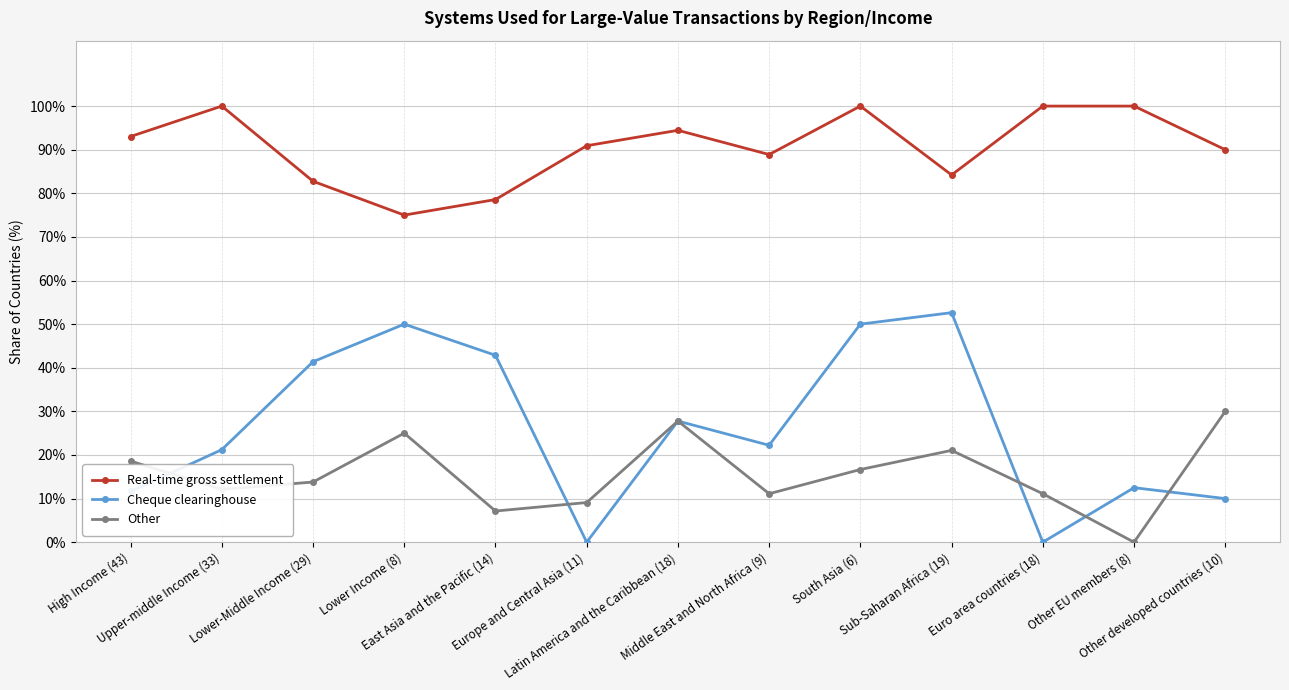

Where is Real-time gross settlement nearest to the value 0?

Lower Income (8)